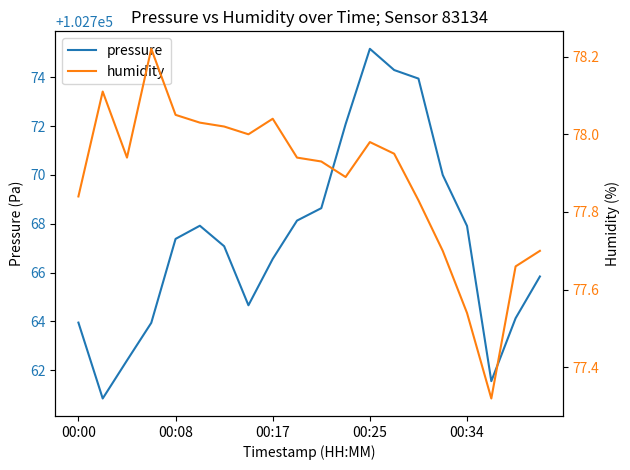

What is the smallest value displayed?

77.3